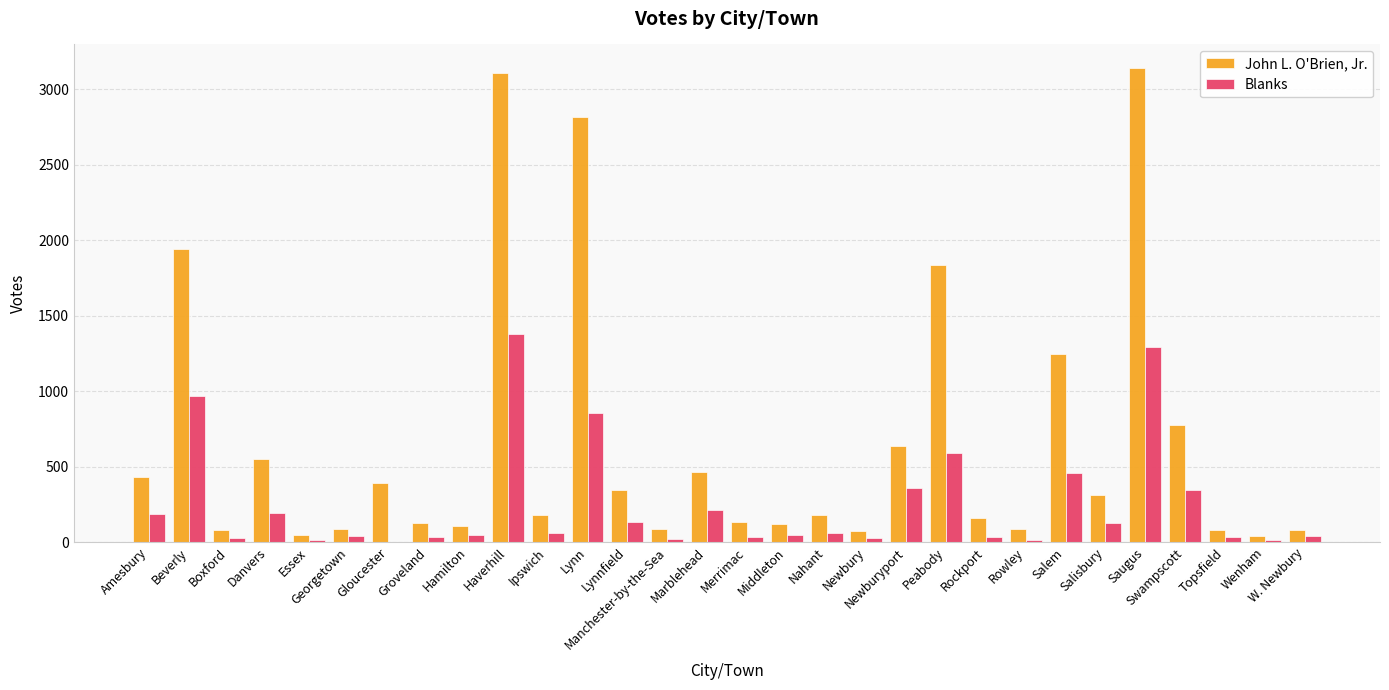

Which series has the largest total across all categories?

John L. O'Brien, Jr.